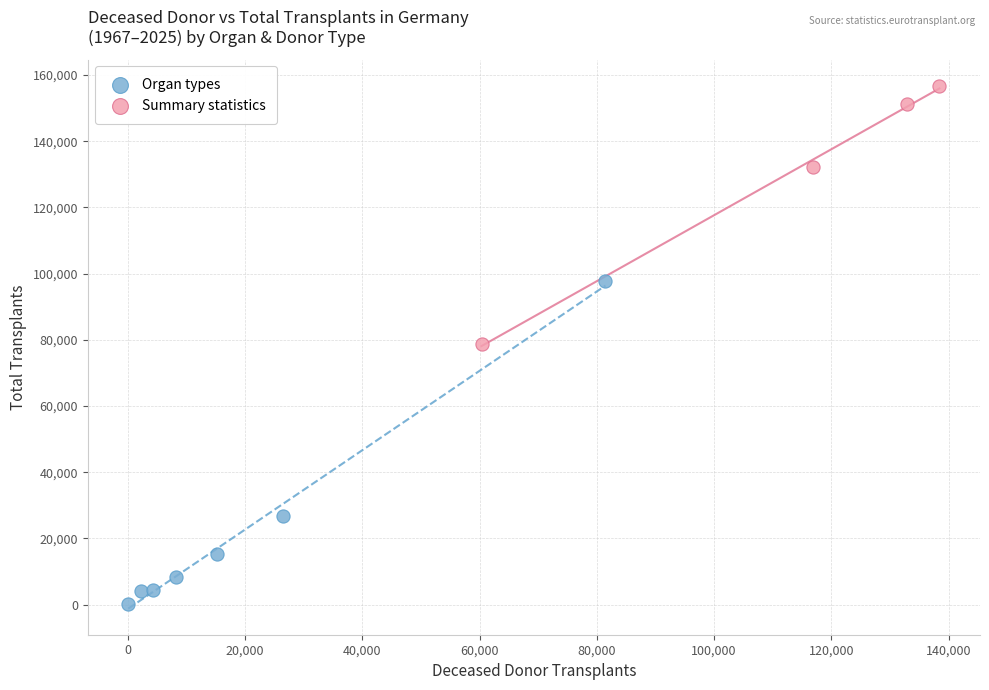

Which series contains the highest Y value?

Summary statistics